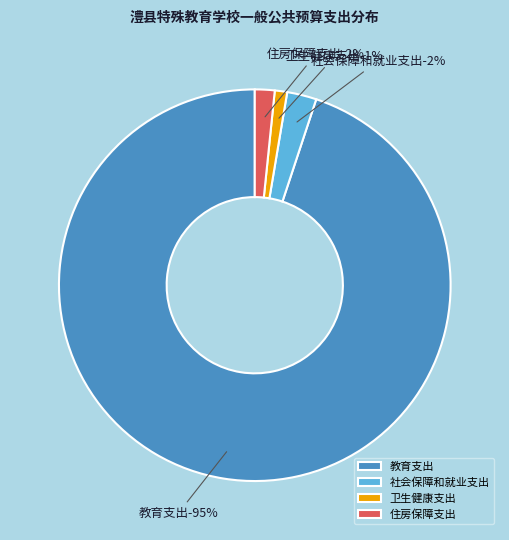

What portion of the pie excludes 住房保障支出?

98.4%